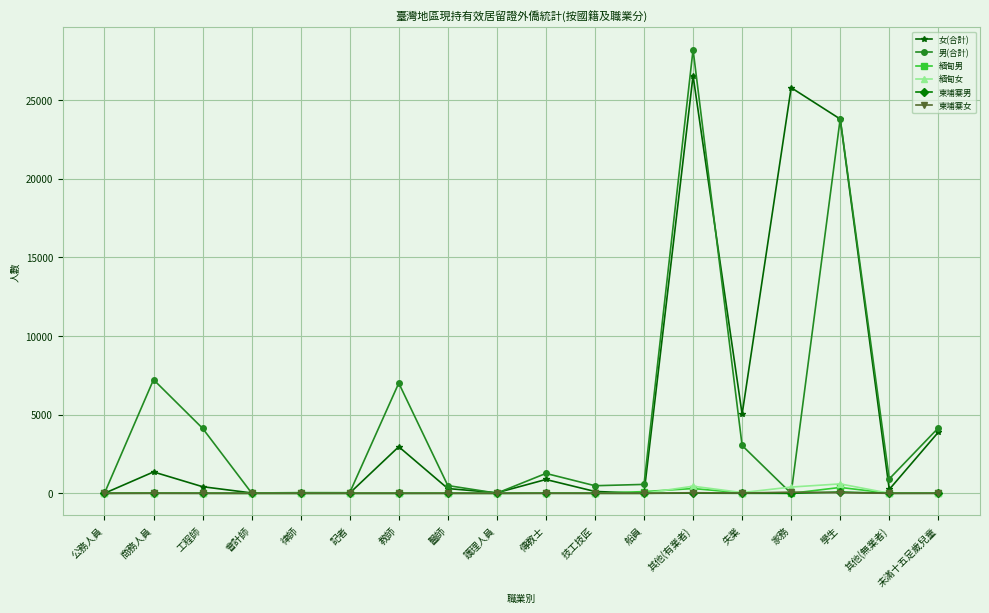

Is it true that 柬埔寨男 equals 0 at 會計師?

True